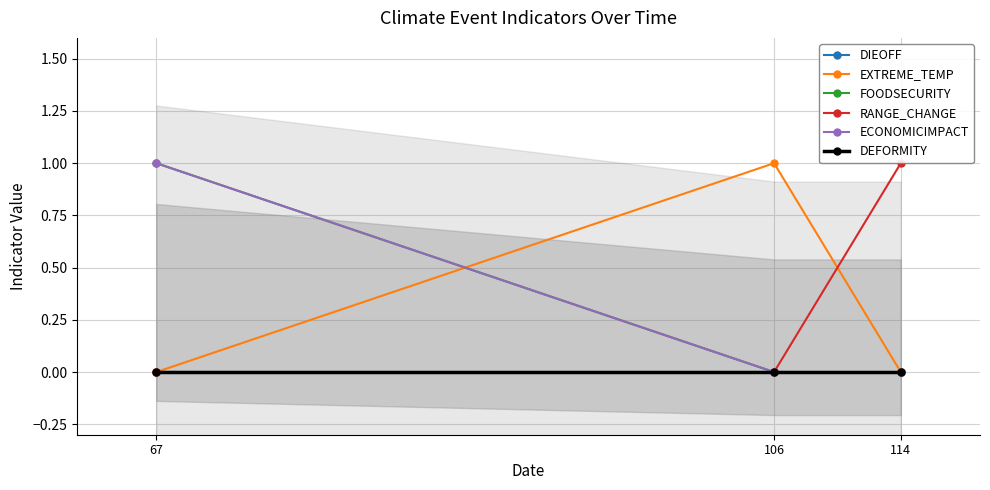

Is the value of RANGE_CHANGE at 106 greater than the value of ECONOMICIMPACT at 106?

No